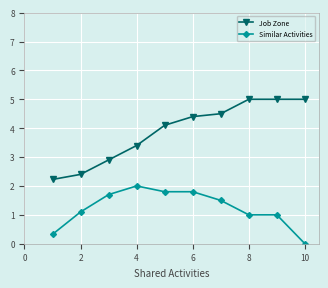

True or false: Job Zone and Similar Activities intersect in this chart.

False